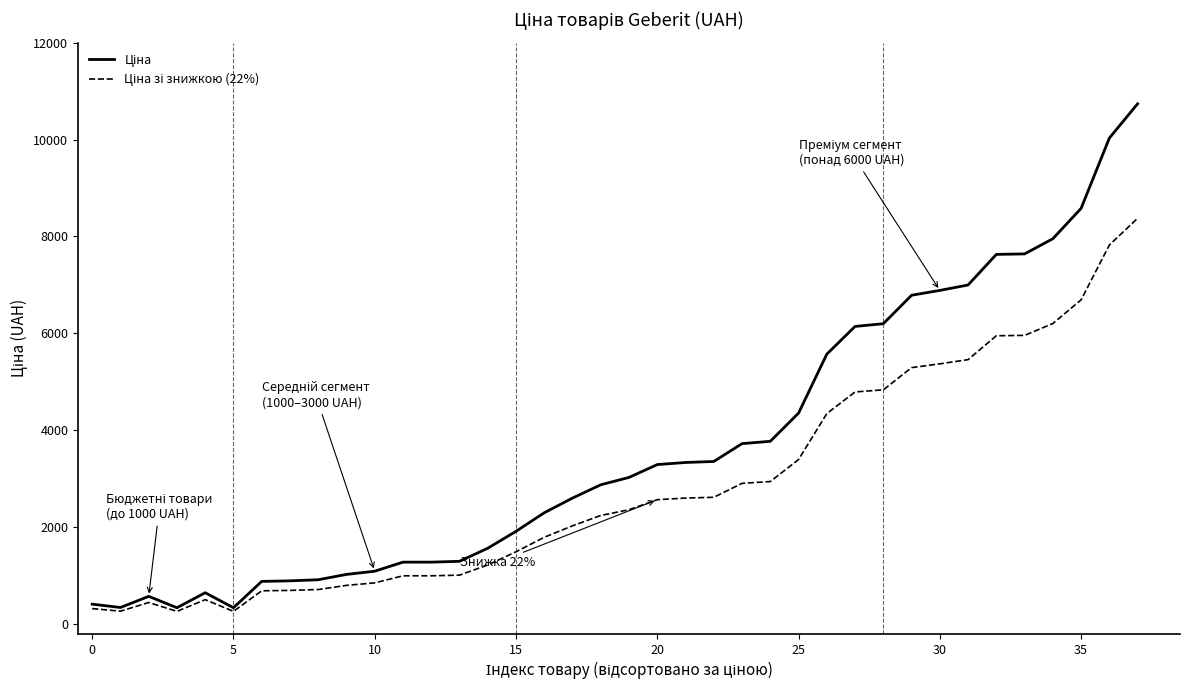

What is the minimum value shown in the chart?

265.2